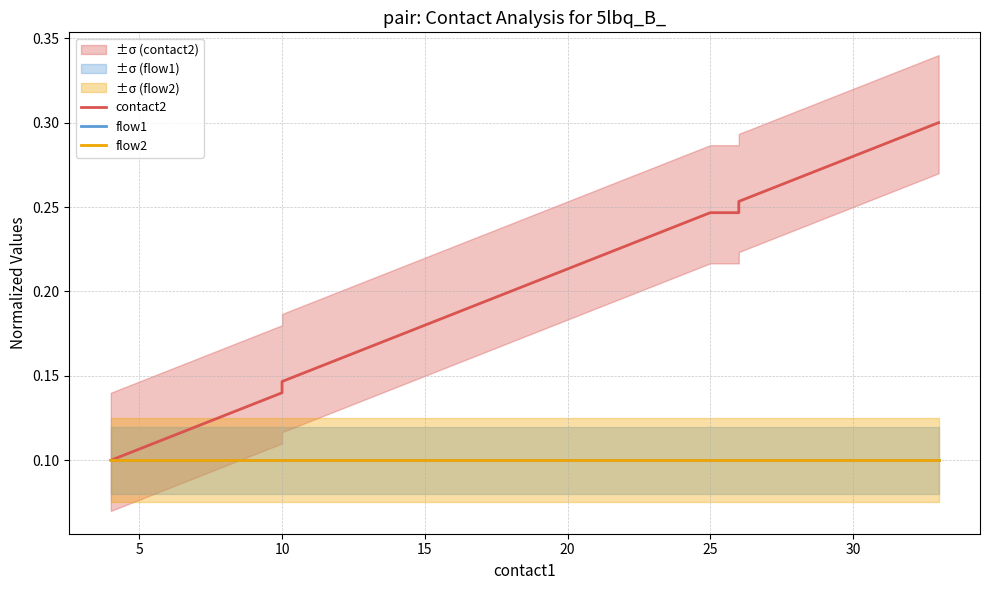

How many data points does each series have?

20